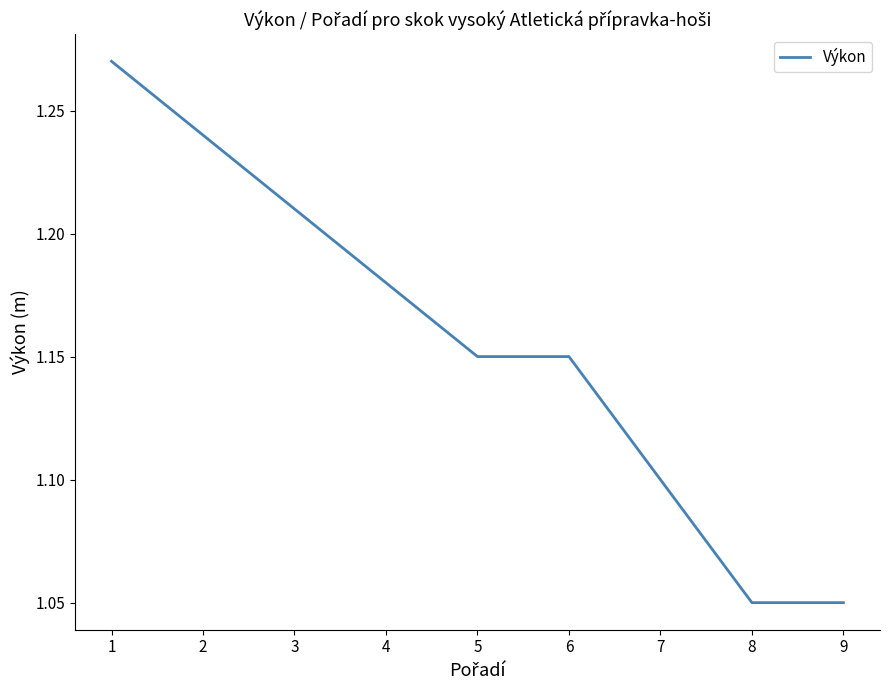

The chart shows a value of 0.7 at 6. True or false?

False